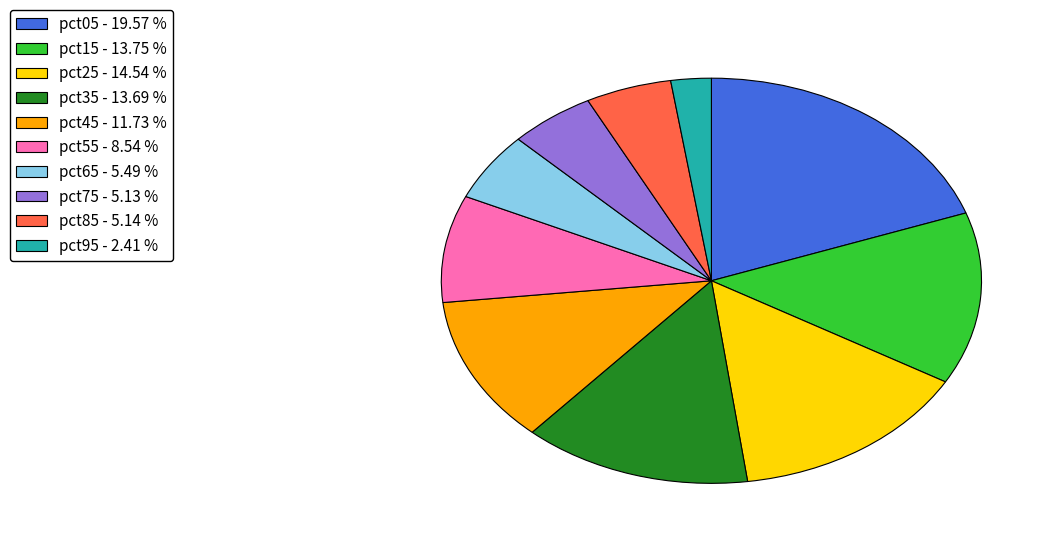

Do pct65 and pct35 together represent more than half of the pie?

No